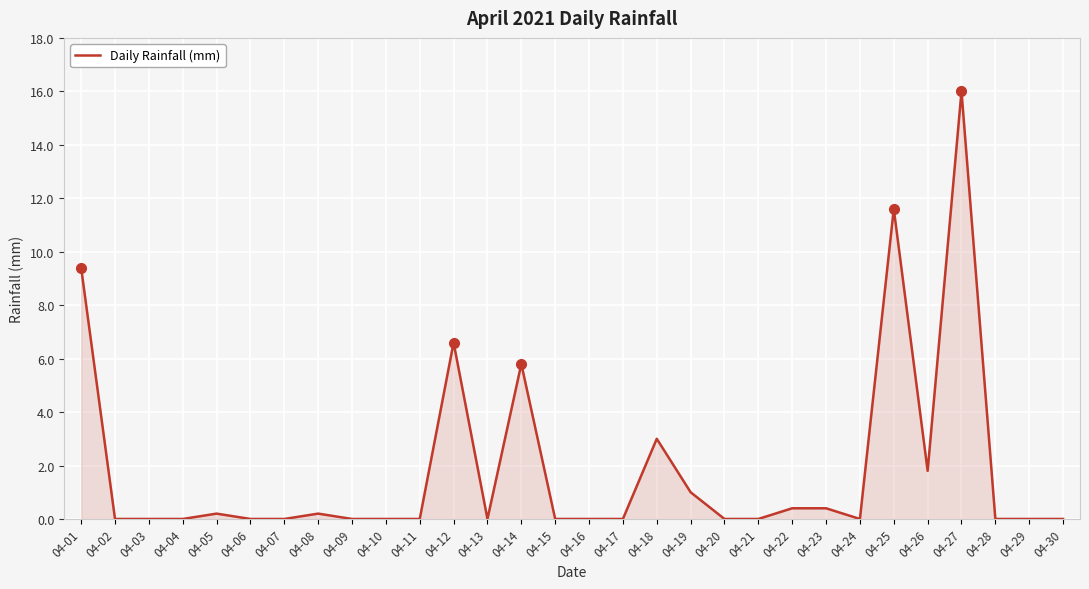

What is the difference between the second highest and second lowest values?

11.6